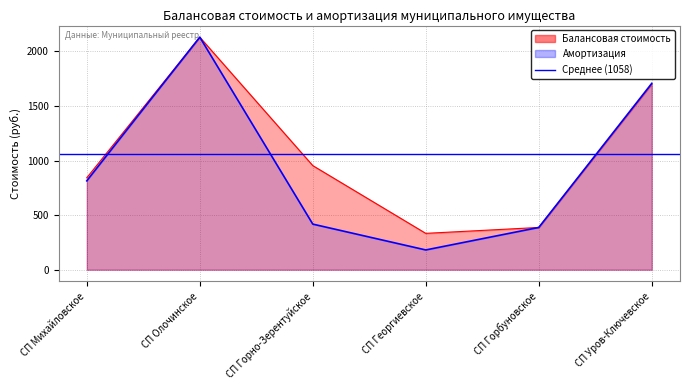

Which series has the largest range (max minus min)?

Амортизация